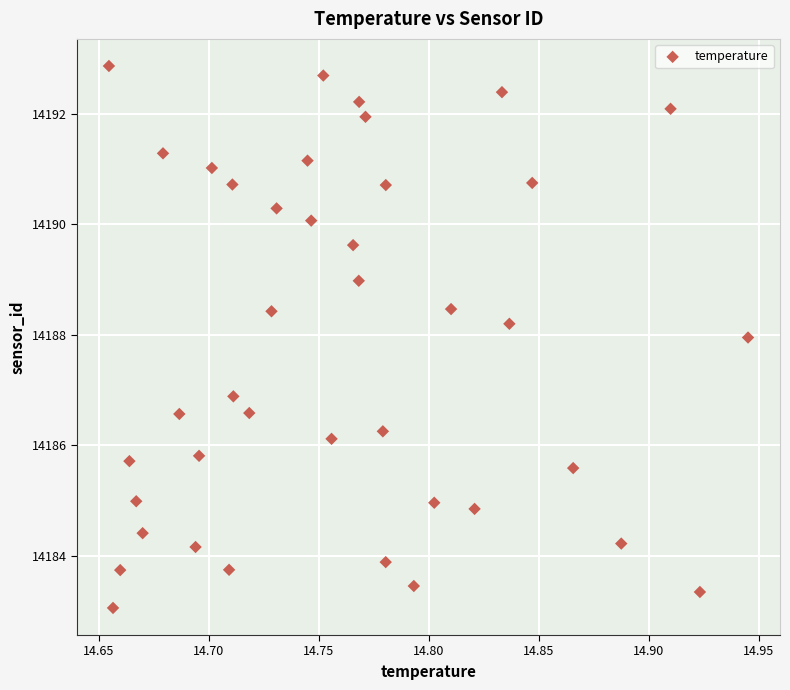

What Y value in the scatter plot is closest to 14187?

14186.9